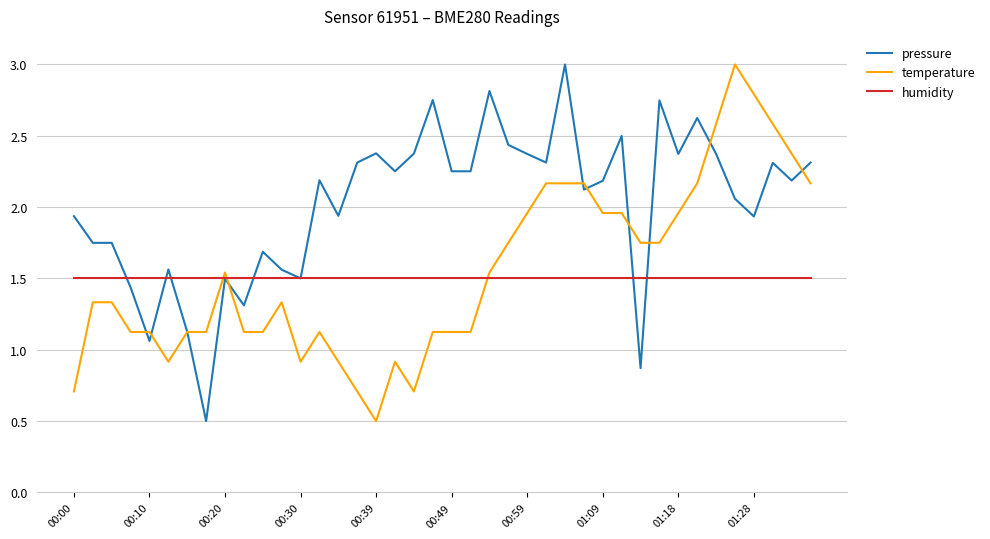

How many distinct data groups are displayed?

3